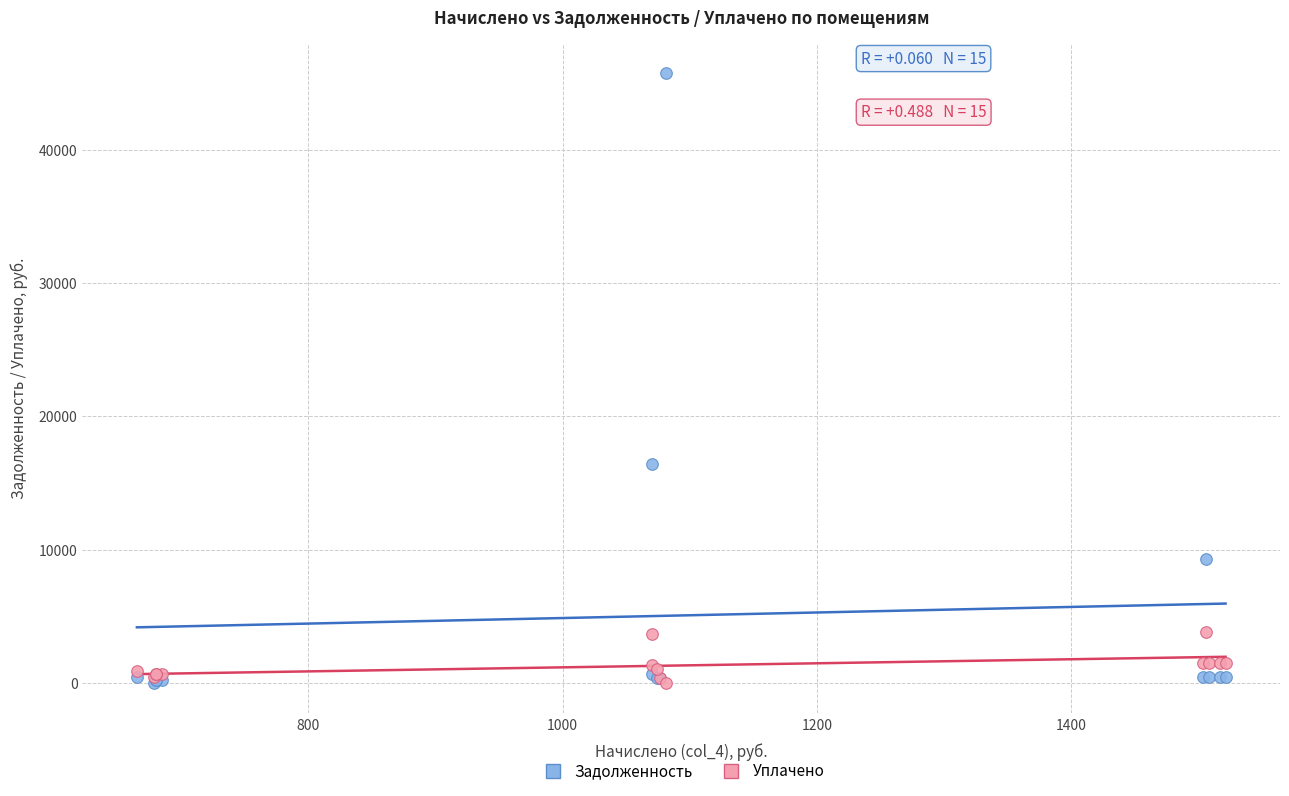

Across all series, what Y value is closest to 22880?

16418.7